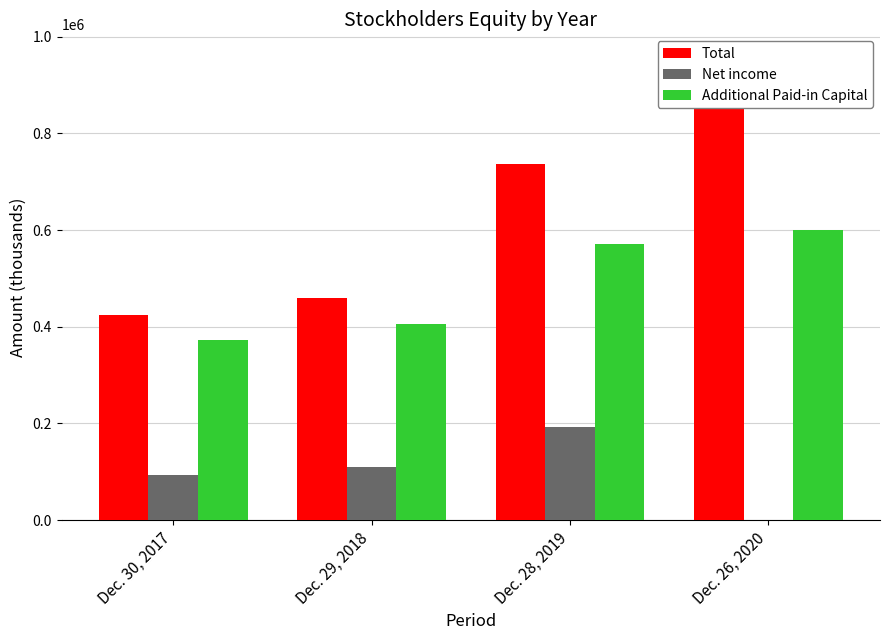

What position from the left is Dec. 29, 2018?

2